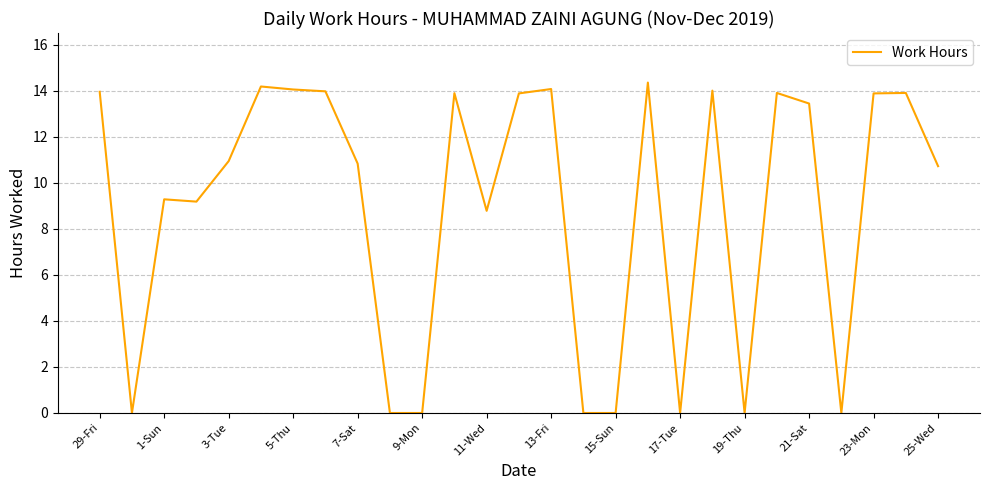

Does the chart display data point markers on the line(s)?

No